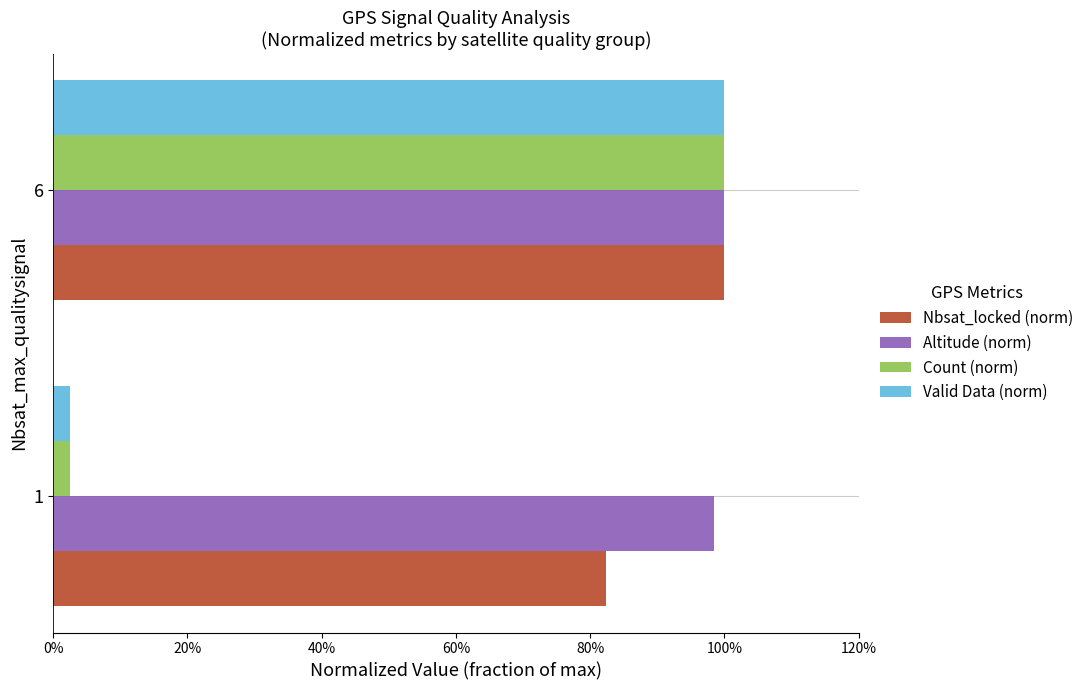

What are all the series names shown in the legend?

Nbsat_locked (norm), Altitude (norm), Count (norm), Valid Data (norm)